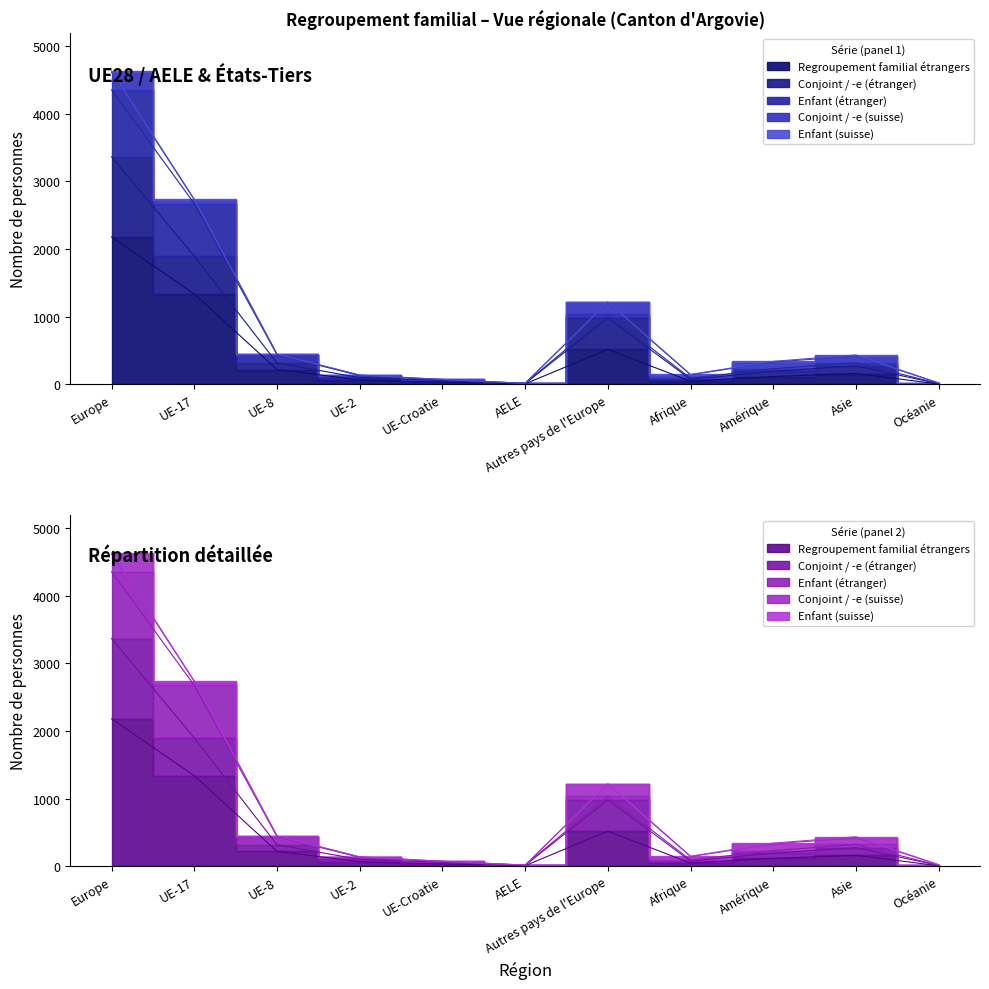

What position from the left is Amérique?

9